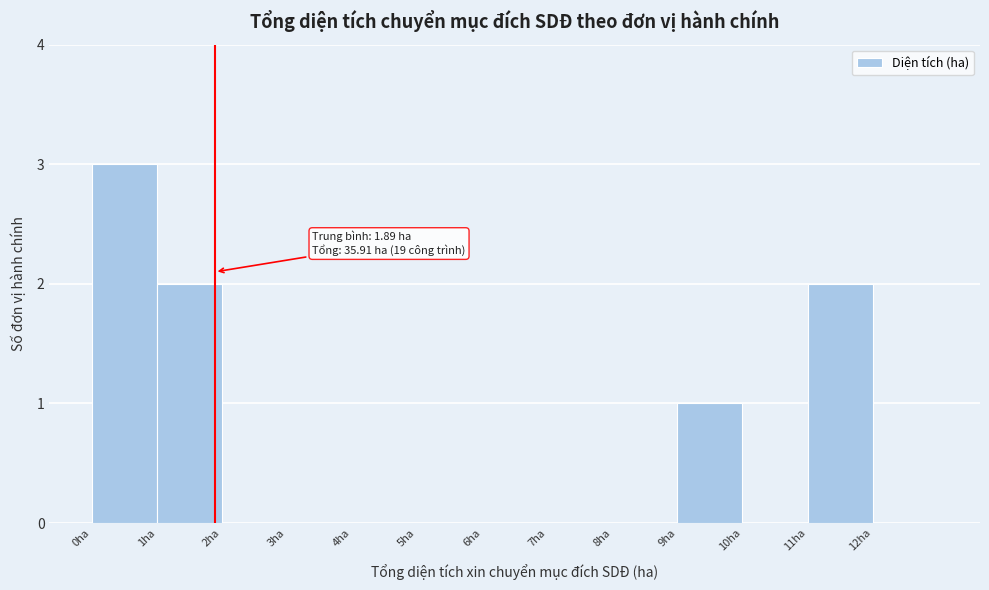

Which range on the x-axis has the tallest bar?

0 to 1